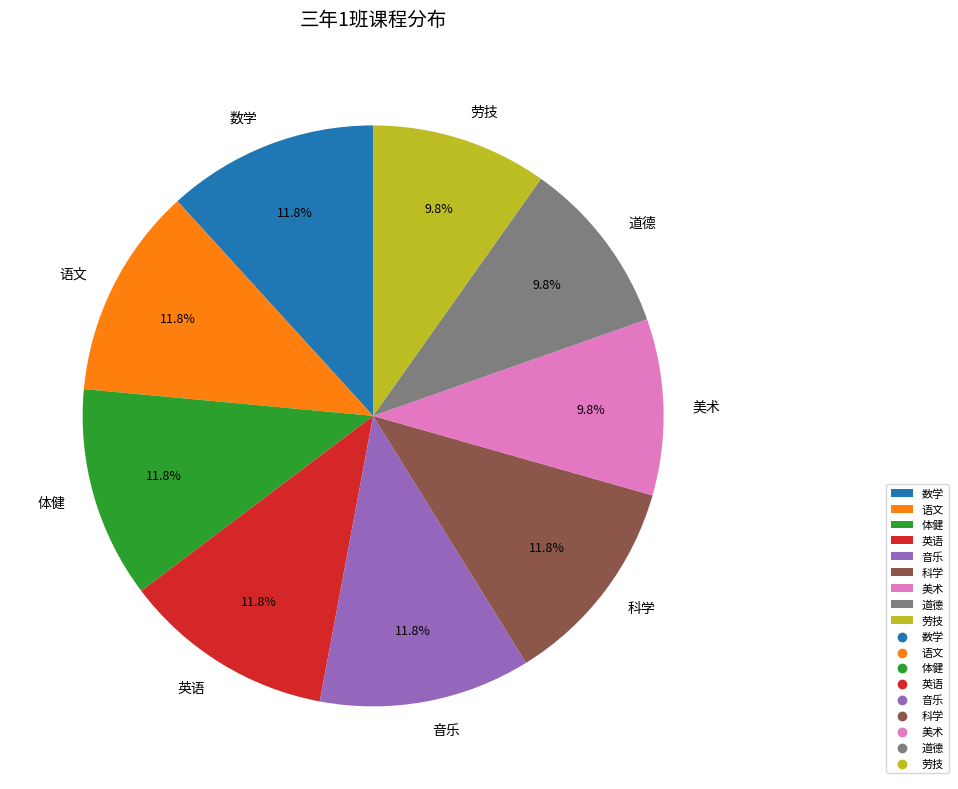

How many segments does this pie chart have?

9